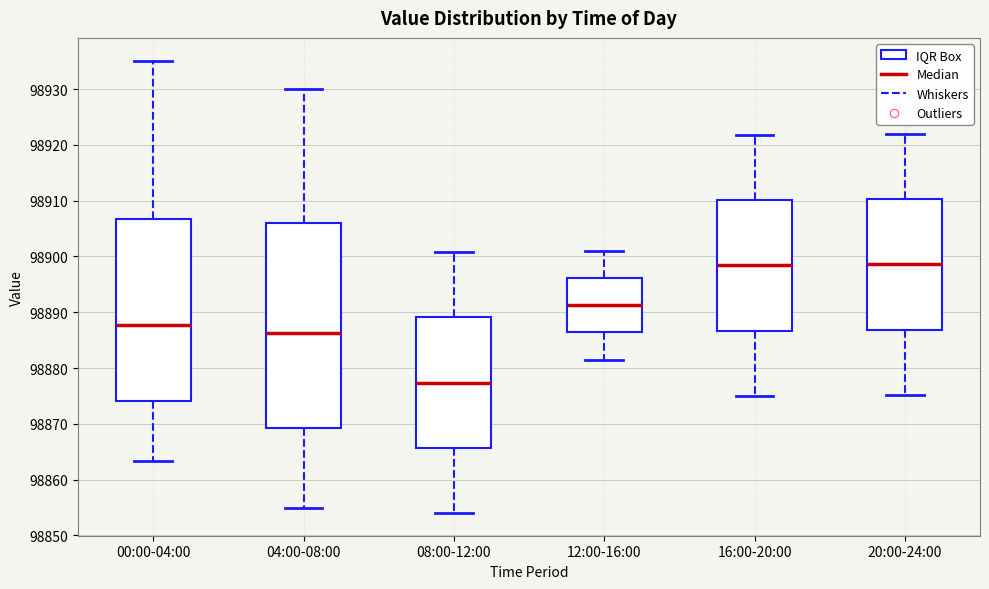

Reading left to right, read every box against the y-axis: the position of its median line, the range the box covers, and the ends of its whiskers. The values are not printed on the chart, so give them approximately, as read against the axis.

00:00-04:00: median 98888, box 98874 to 98907, whiskers 98863 to 98935
04:00-08:00: median 98886, box 98869 to 98906, whiskers 98855 to 98930
08:00-12:00: median 98877, box 98866 to 98889, whiskers 98854 to 98901
12:00-16:00: median 98891, box 98886 to 98896, whiskers 98882 to 98901
16:00-20:00: median 98898, box 98887 to 98910, whiskers 98875 to 98922
20:00-24:00: median 98899, box 98887 to 98910, whiskers 98875 to 98922